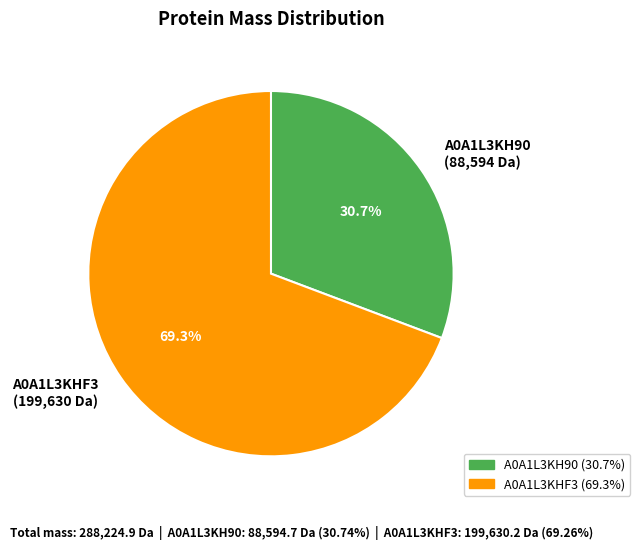

Does any single category account for the majority?

Yes